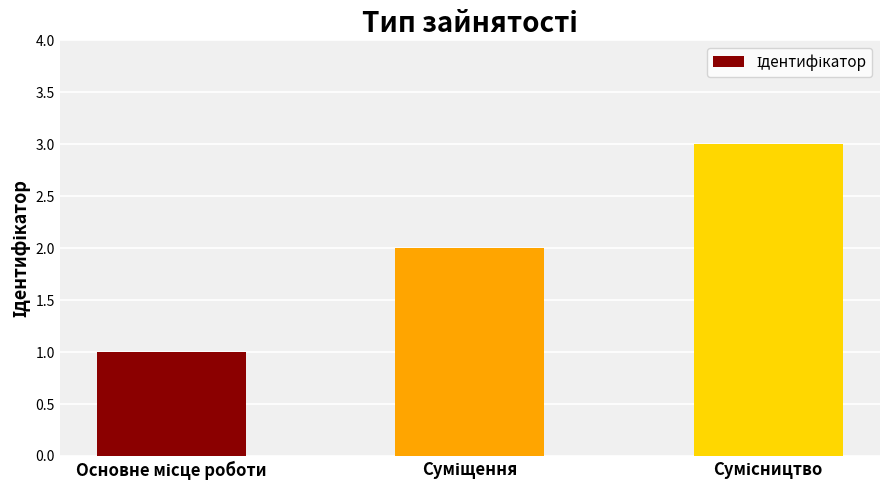

What is the maximum value shown in the chart?

3